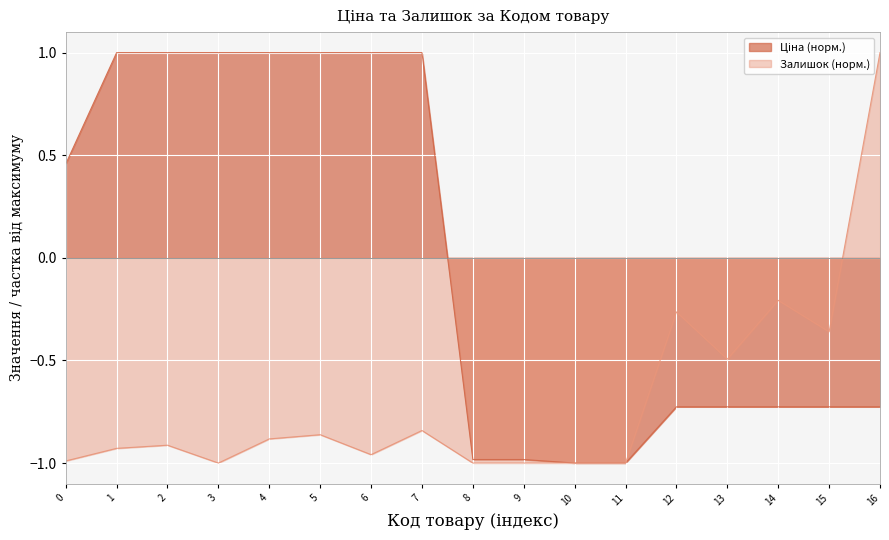

What is the difference between the highest and lowest values at 3?

2.0